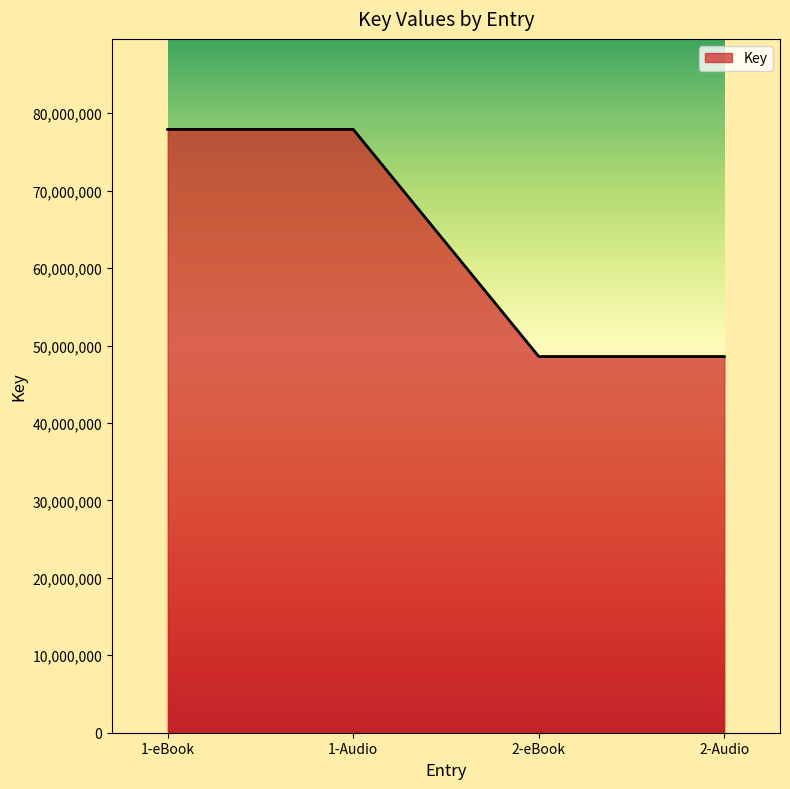

Reading left to right, extract all data points from this chart.

77911652	77911652	48577999	48577999